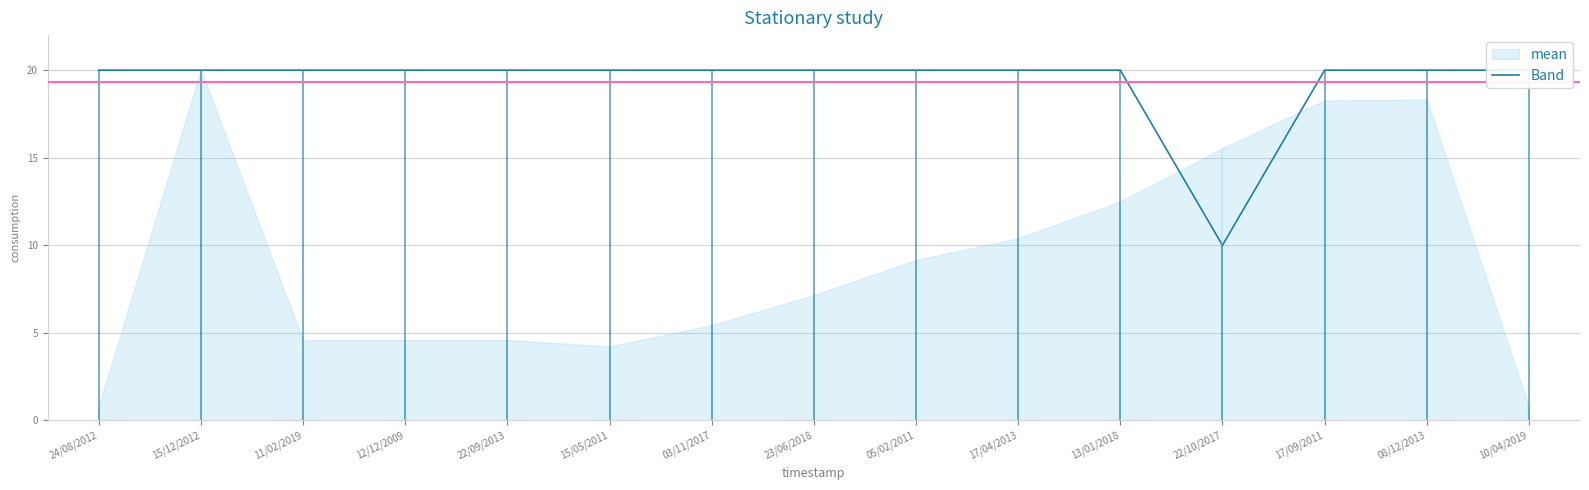

True or false: the data has more than 1 interior local peaks.

False